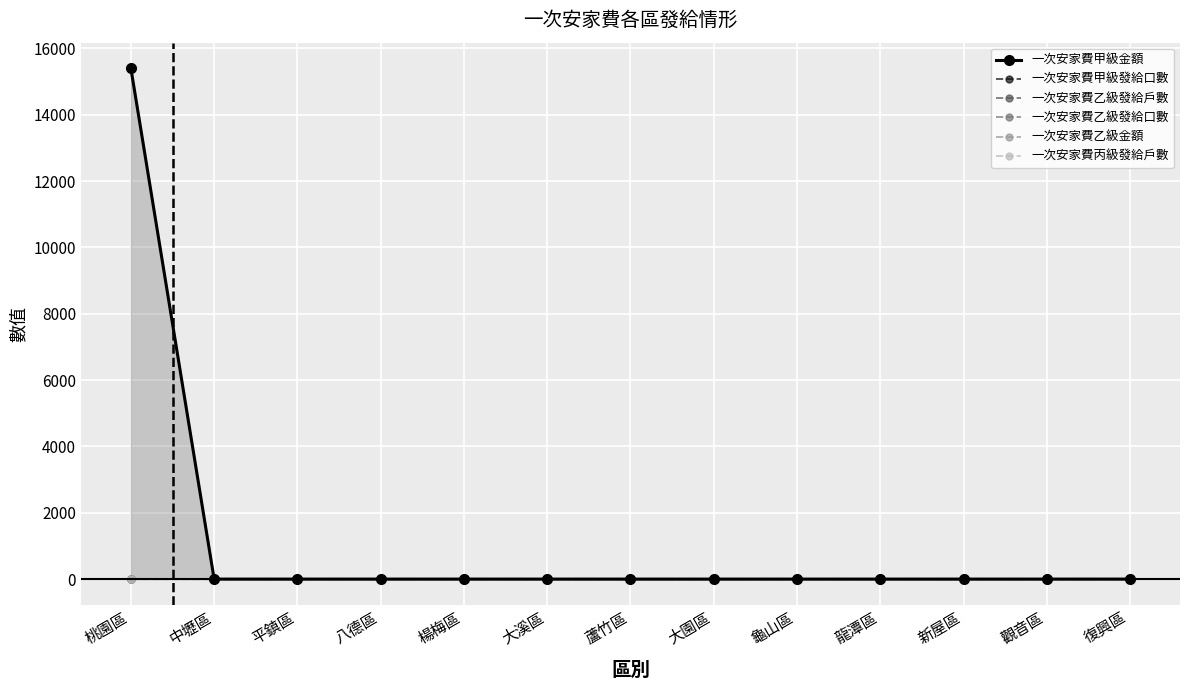

Reading right to left, transcribe all the data shown in this chart.

一次安家費甲級金額: 0	0	0	0	0	0	0	0	0	0	0	0	15400
一次安家費甲級發給口數: 0	0	0	0	0	0	0	0	0	0	0	0	1
一次安家費乙級發給戶數: 0	0	0	0	0	0	0	0	0	0	0	0	0
一次安家費乙級發給口數: 0	0	0	0	0	0	0	0	0	0	0	0	0
一次安家費乙級金額: 0	0	0	0	0	0	0	0	0	0	0	0	0
一次安家費丙級發給戶數: 0	0	0	0	0	0	0	0	0	0	0	0	0